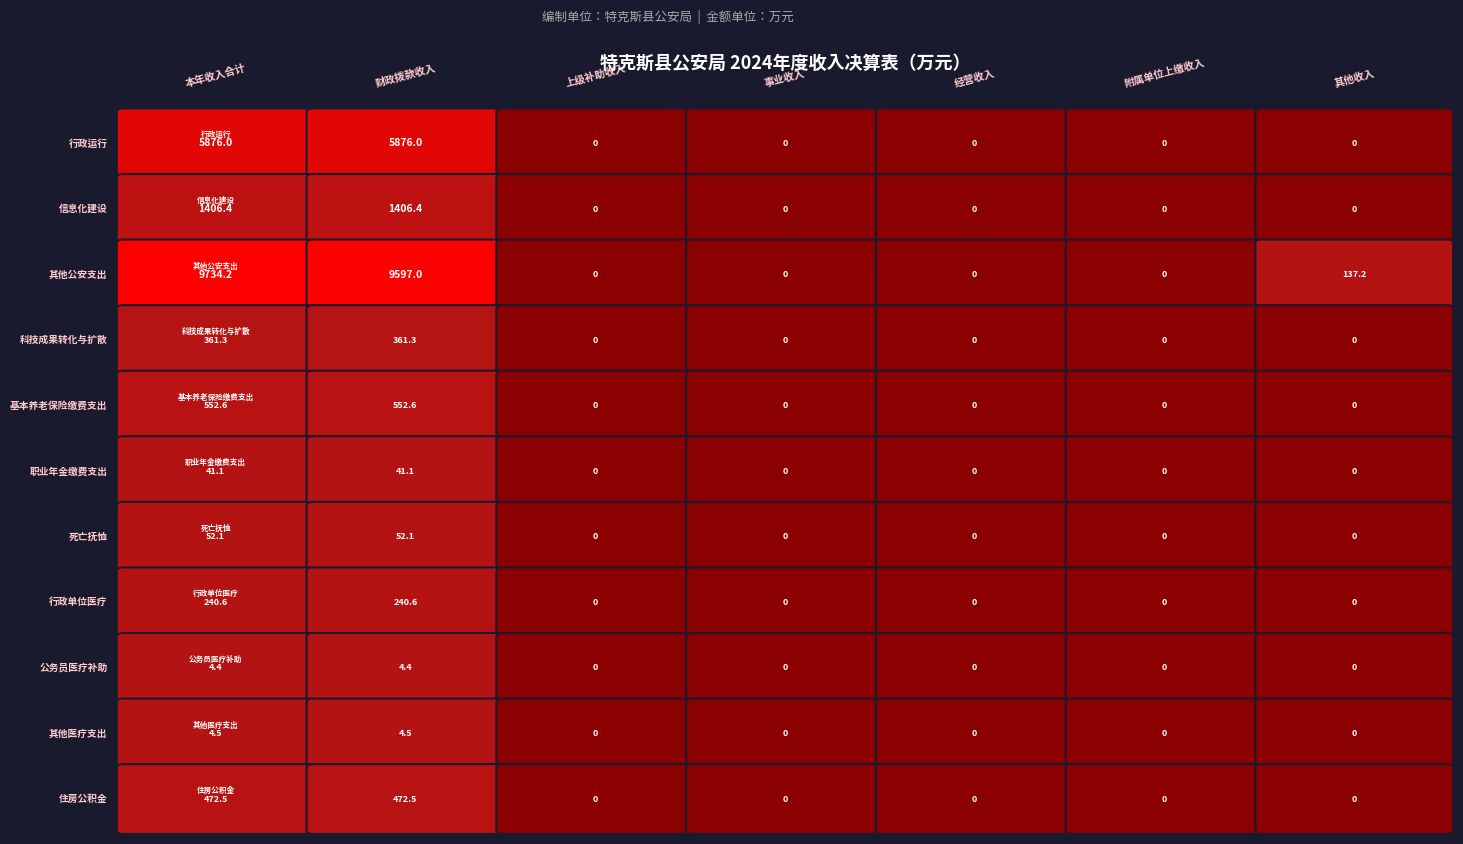

At which label does 科技成果转化与扩散 reach its peak?

本年收入合计